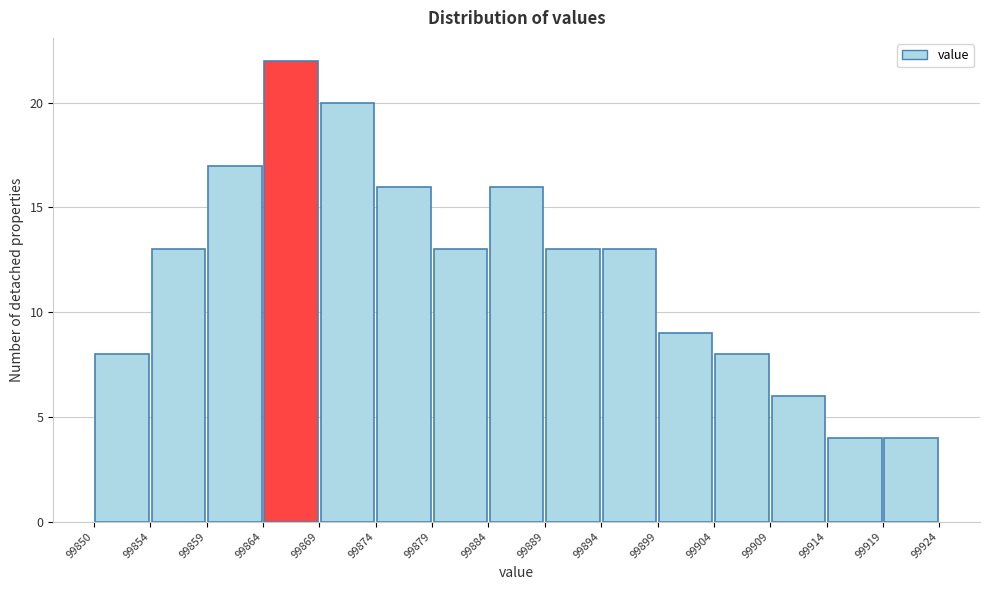

What is the height of the bar covering 99859 to 99864 on the x-axis? The values are not printed on the chart, so give them approximately, as read against the axis.

17